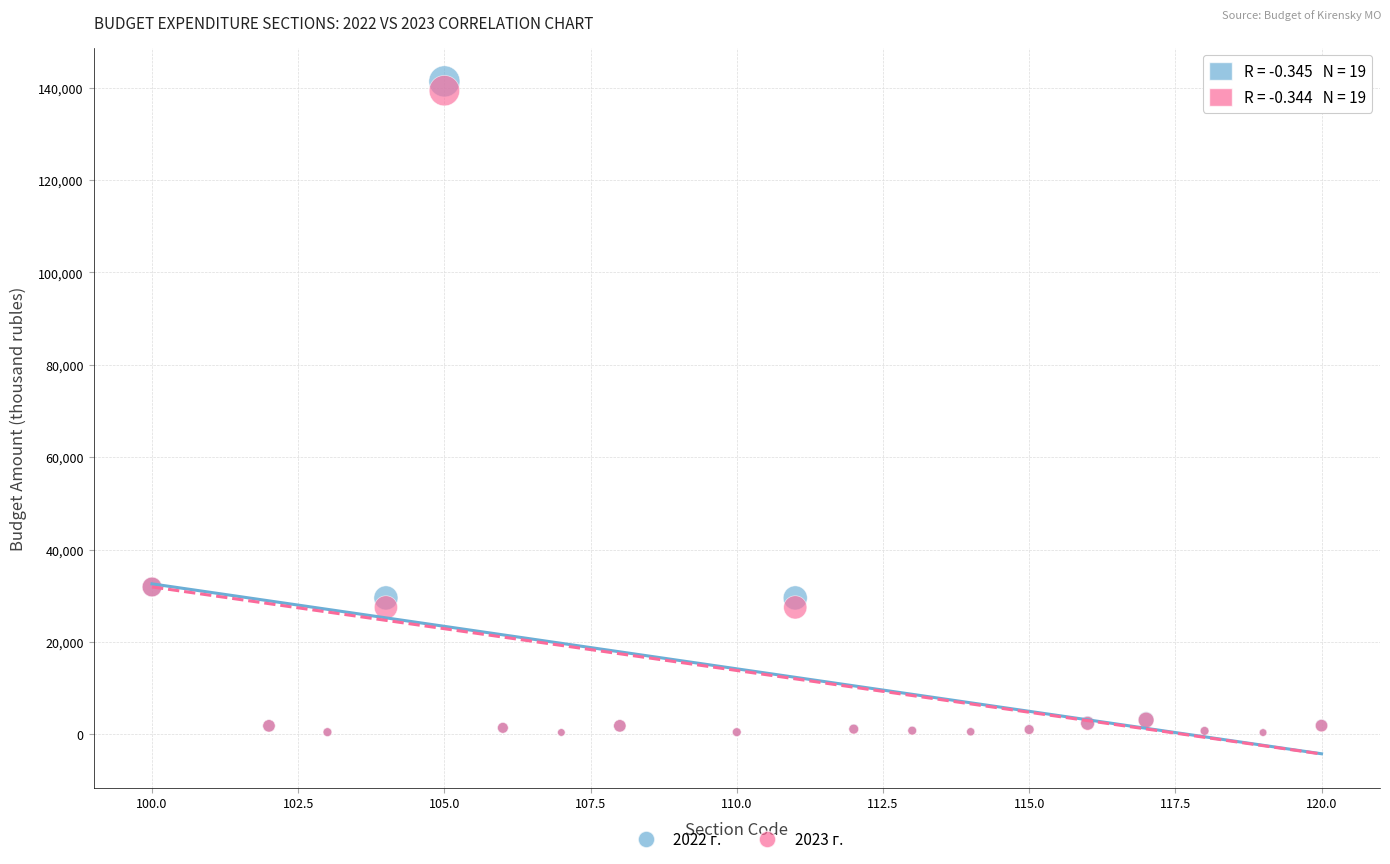

What are all the series names shown in the legend?

2022 г., 2023 г.